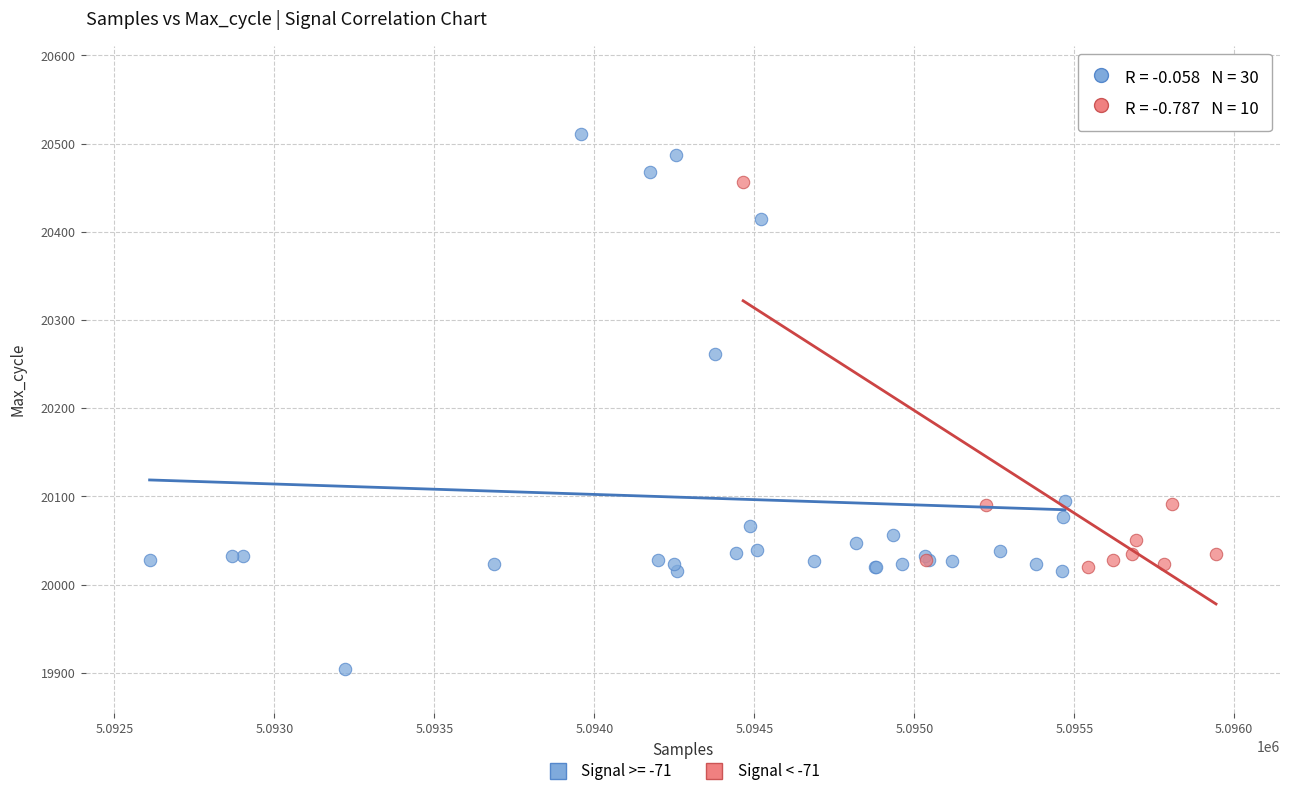

Which series contains the highest Y value?

Signal >= -71